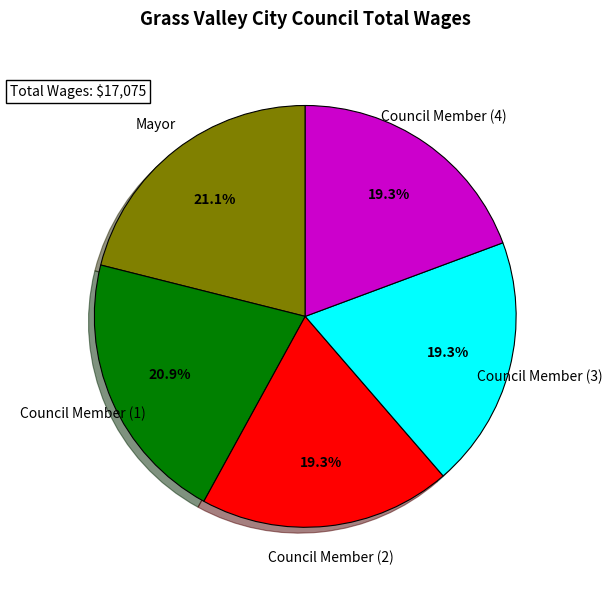

Do Mayor and Council Member (1) together represent more than half of the pie?

No